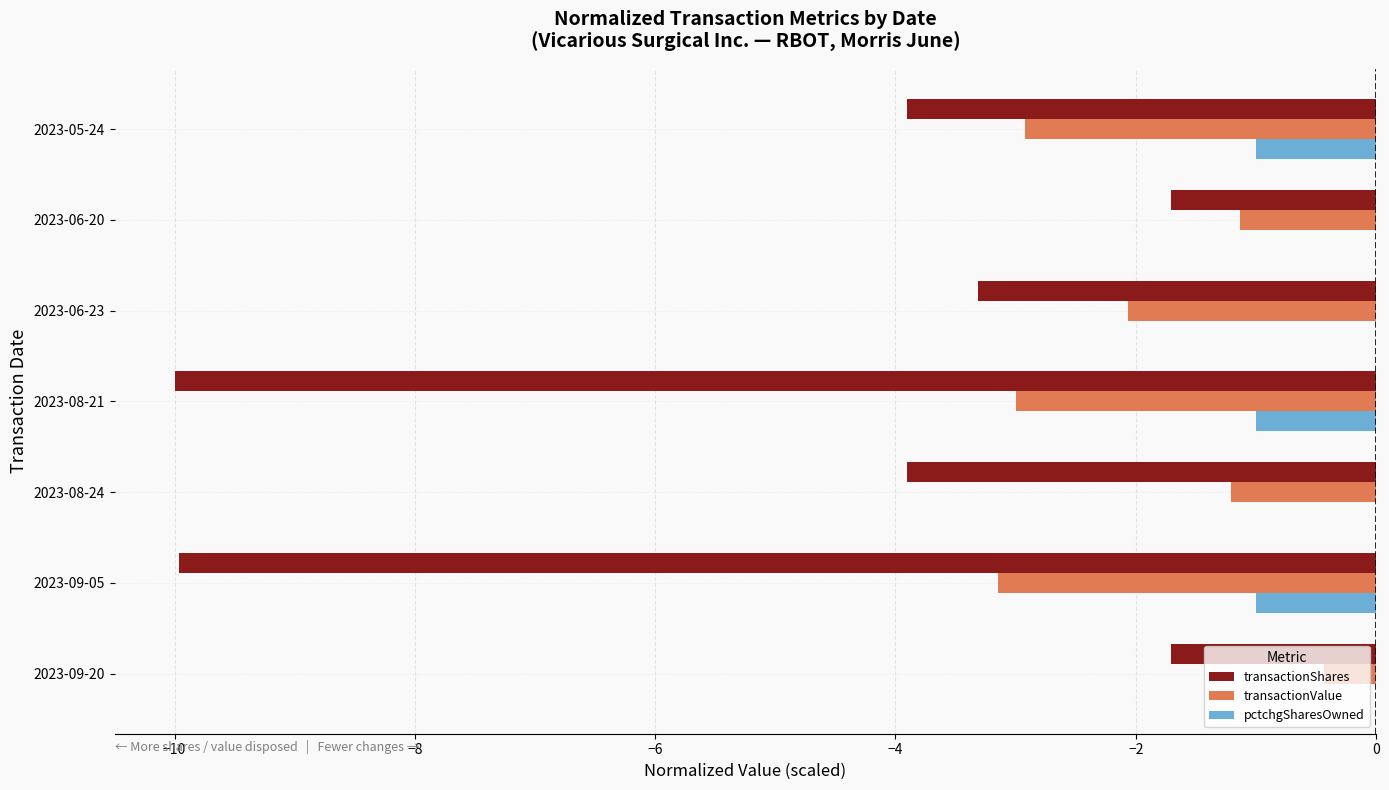

What is the total value across all series at 2023-09-05?

-14.1